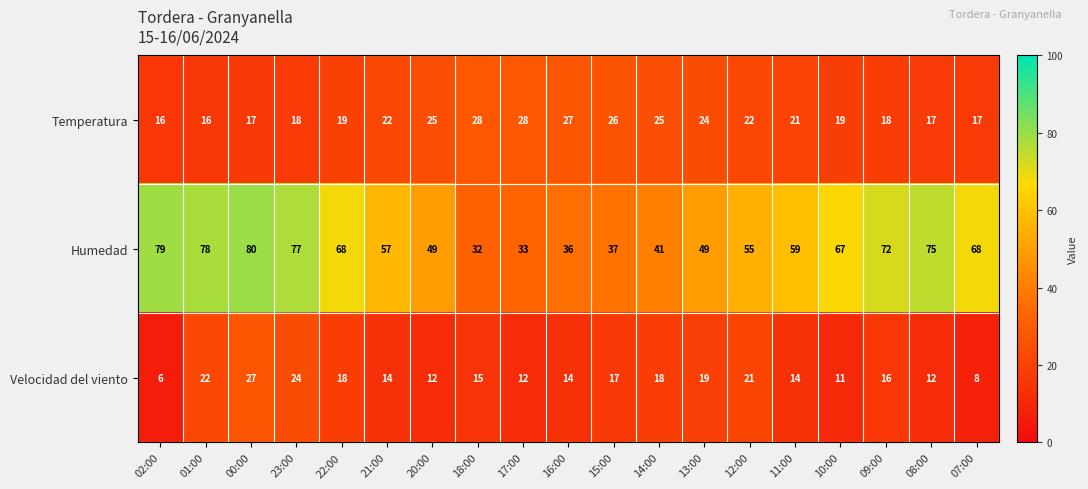

What is the difference between the Temperatura values at 11:00 and 08:00?

4